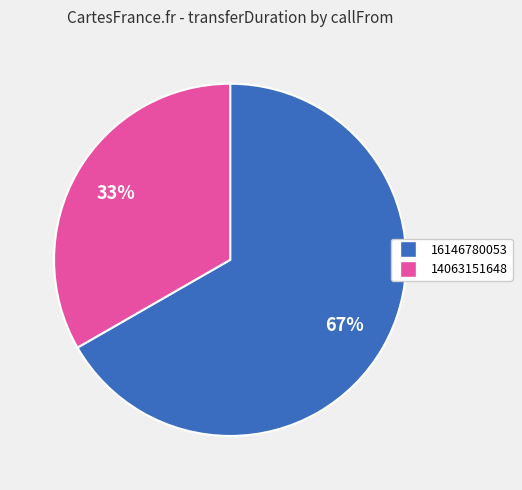

To the nearest percent, what portion does 14063151648 represent?

33%